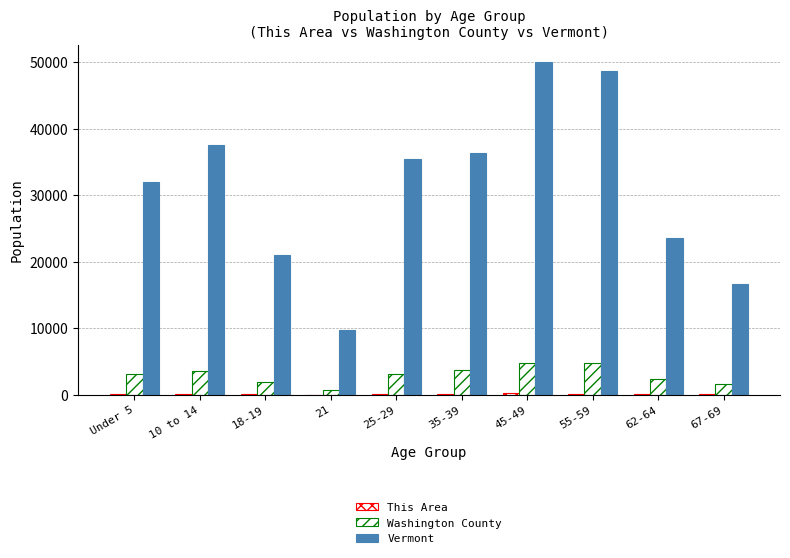

Count the number of categories in the chart.

10